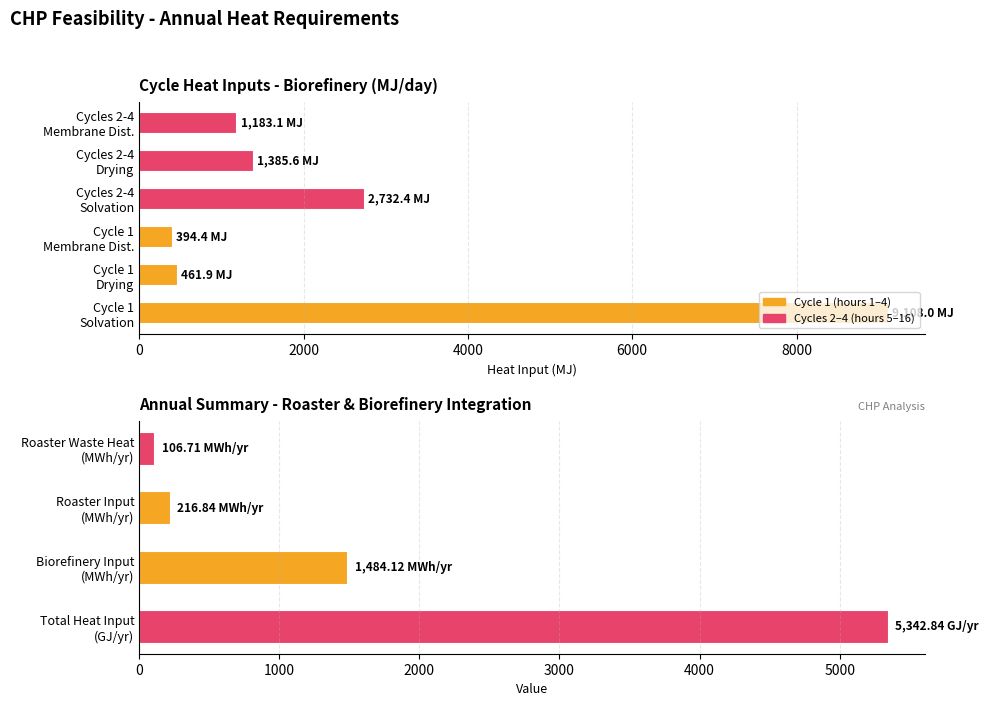

How many data points are above 1385?

5